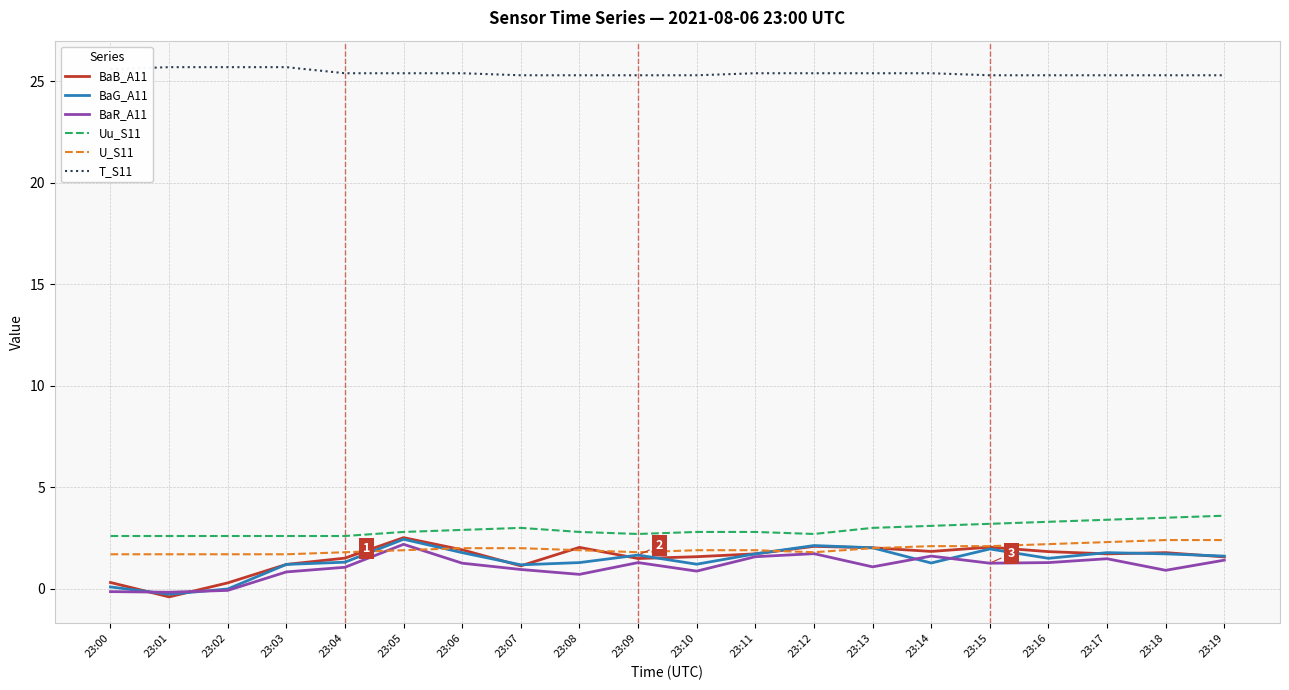

True or false: BaB_A11 and Uu_S11 cross at least once.

False